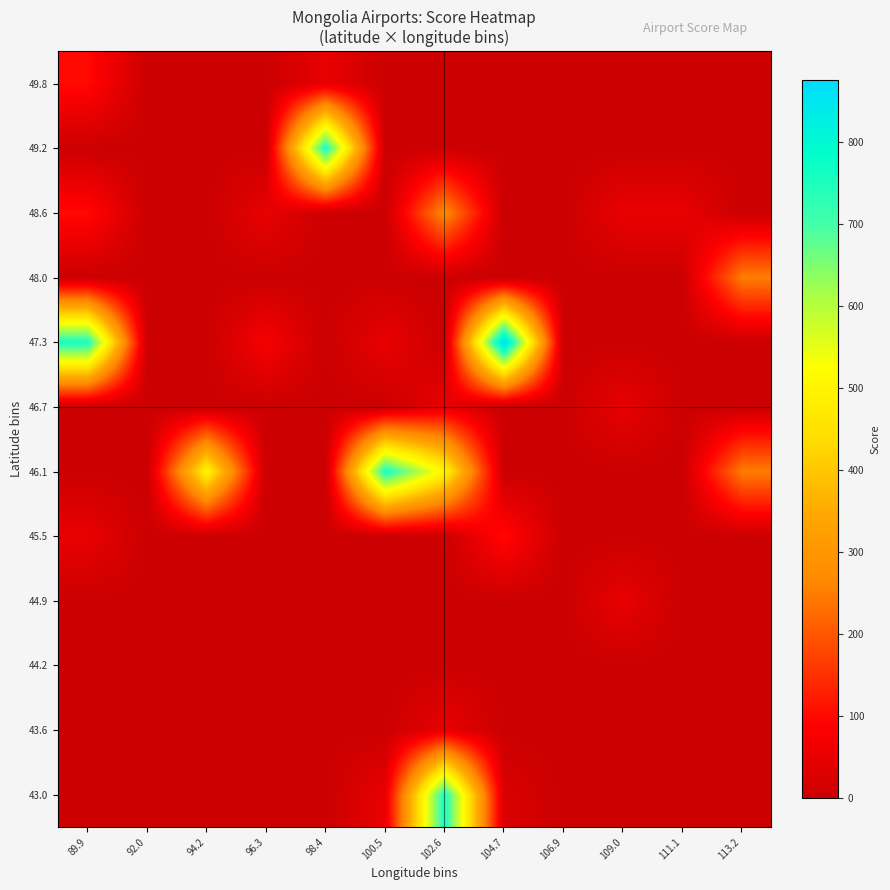

At how many categories does at least one series exceed 279?

6